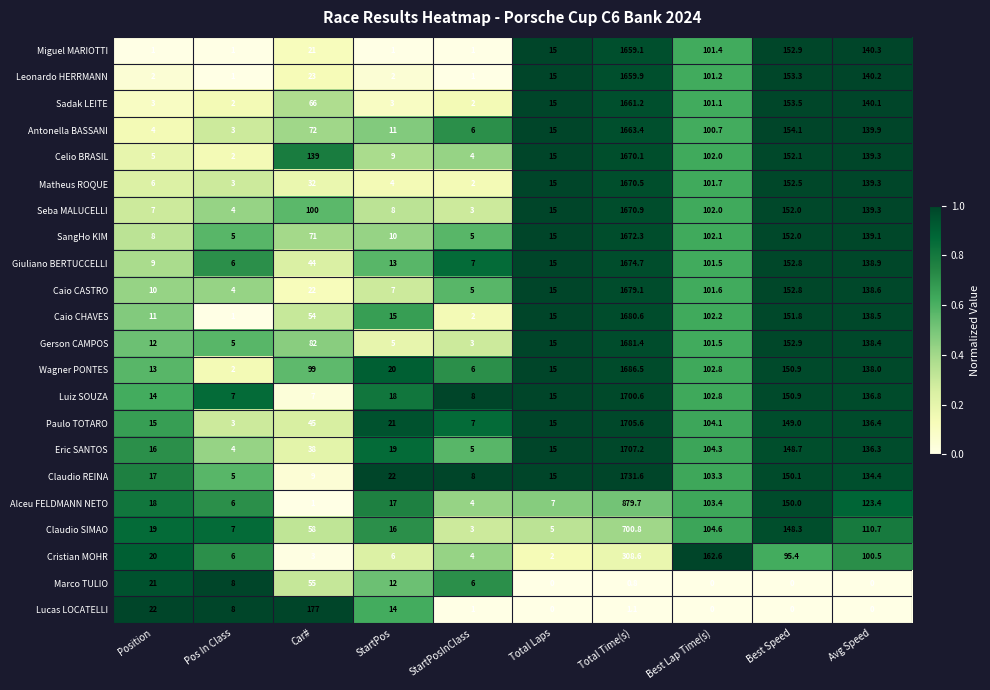

List the series in order of their peak value, lowest first.

Marco TULIO, Lucas LOCATELLI, Cristian MOHR, Claudio SIMAO, Alceu FELDMANN NETO, Miguel MARIOTTI, Leonardo HERRMANN, Sadak LEITE, Antonella BASSANI, Celio BRASIL, Matheus ROQUE, Seba MALUCELLI, SangHo KIM, Giuliano BERTUCCELLI, Caio CASTRO, Caio CHAVES, Gerson CAMPOS, Wagner PONTES, Luiz SOUZA, Paulo TOTARO, Eric SANTOS, Claudio REINA